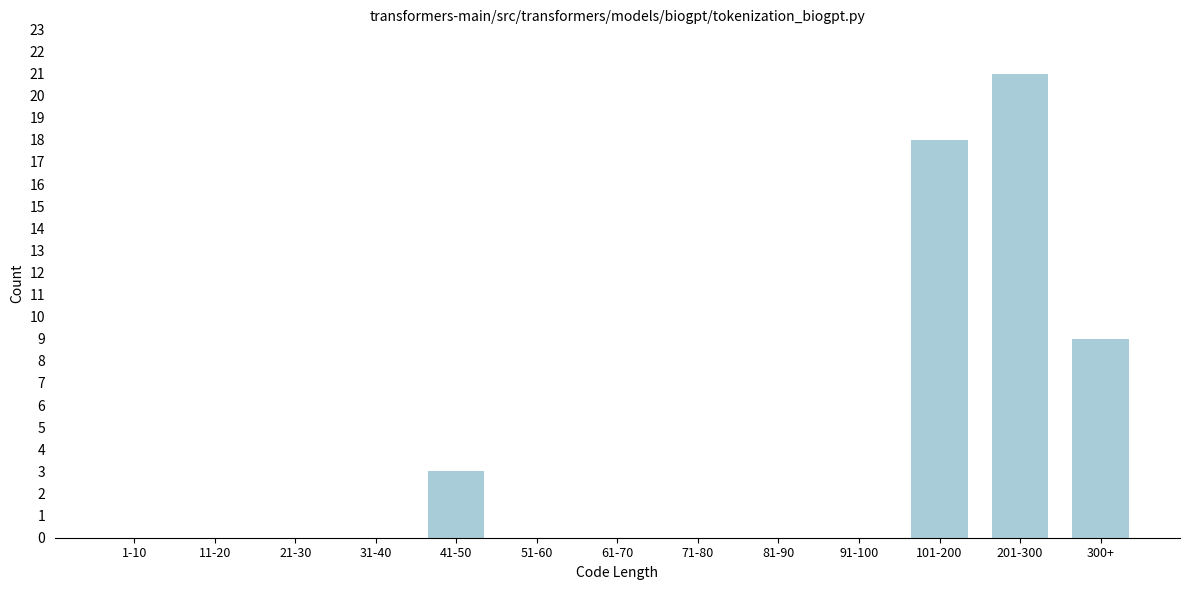

Reading left to right, list all the values displayed in this chart.

1-10=0	11-20=0	21-30=0	31-40=0	41-50=3	51-60=0	61-70=0	71-80=0	81-90=0	91-100=0	101-200=18	201-300=21	300+=9